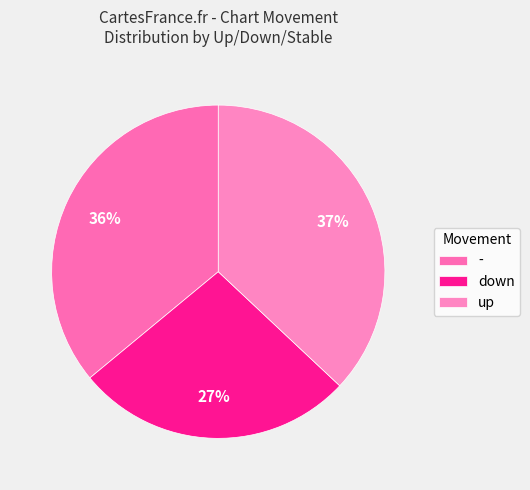

Does any single category account for the majority?

No